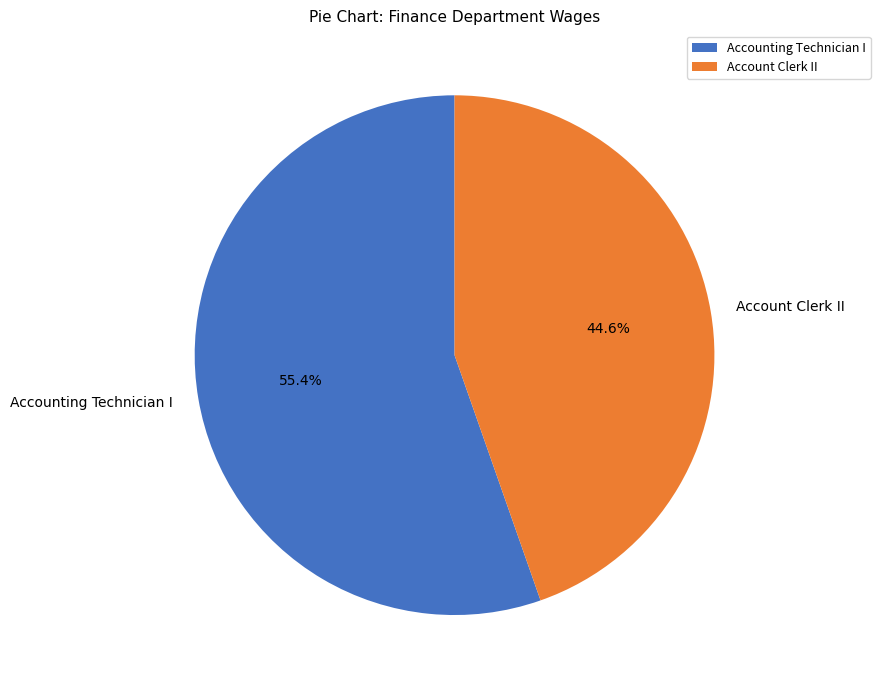

To the nearest percent, what is the combined percentage of Account Clerk II and Accounting Technician I?

100%